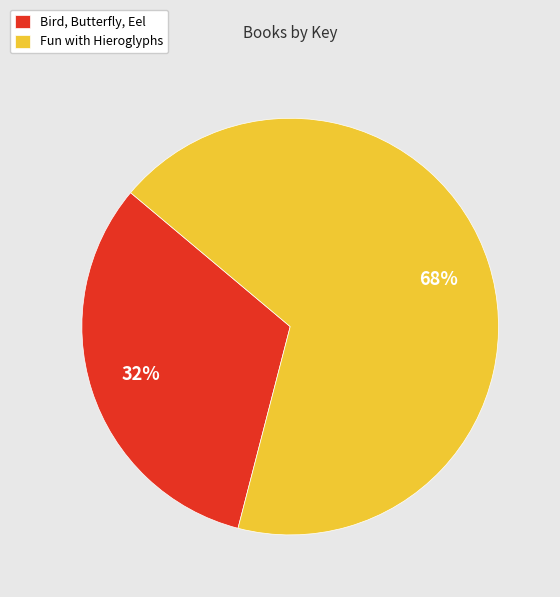

Is the sum of Bird, Butterfly, Eel and Fun with Hieroglyphs greater than half?

Yes